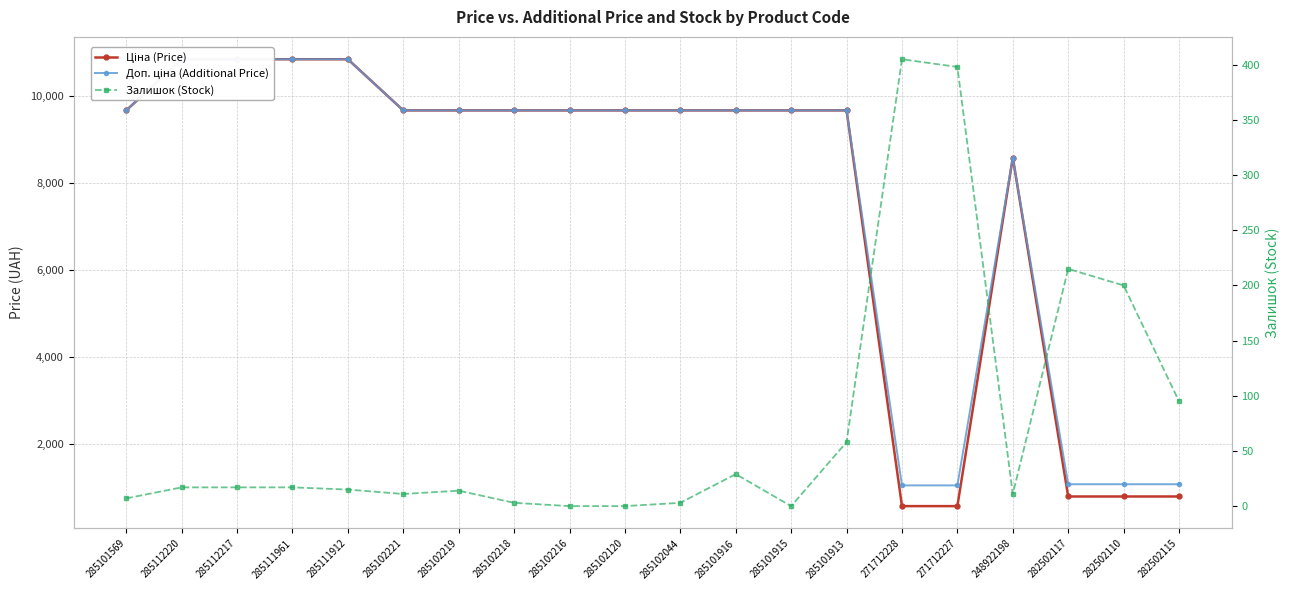

Reading left to right, list all the values displayed in this chart.

Ціна (Price): 9664.7	10840.1	10840.1	10840.1	10840.1	9664.7	9664.7	9664.7	9664.7	9664.7	9664.7	9664.7	9664.7	9664.7	571.6	571.6	8581.1	793.0	793.0	793.0
Доп. ціна (Additional Price): 9664.7	10840.1	10840.1	10840.1	10840.1	9664.7	9664.7	9664.7	9664.7	9664.7	9664.7	9664.7	9664.7	9664.7	1048.0	1048.0	8581.1	1074.7	1074.7	1074.7
Залишок (Stock): 7.0	17.0	17.0	17.0	15.0	11.0	14.0	3.0	0.0	0.0	3.0	29.0	0.0	58.0	405.0	398.0	11.0	215.0	200.0	95.0